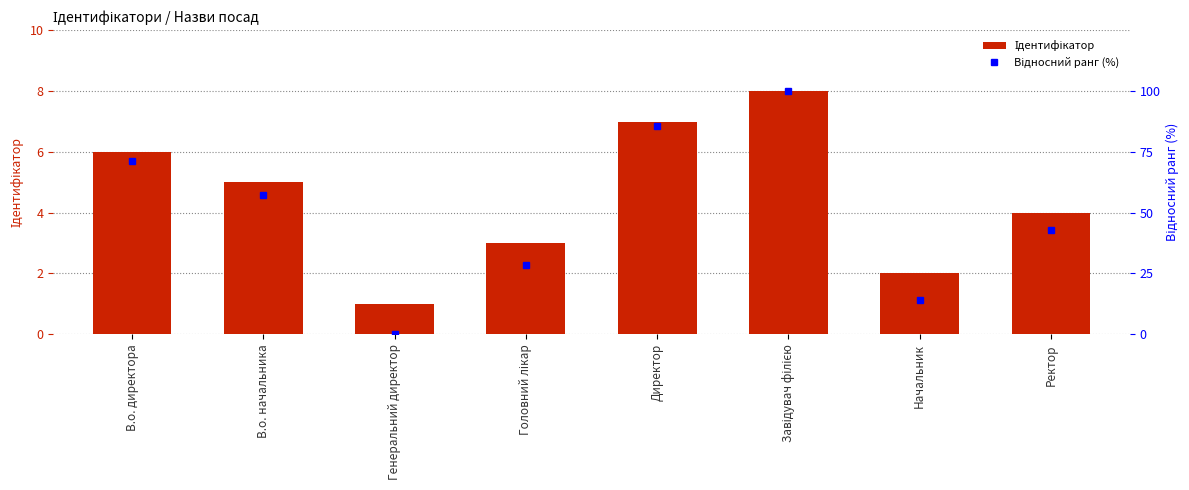

Reading left to right, extract all data points from this chart.

Ідентифікатор: В.о. директора=6.0	В.о. начальника=5.0	Генеральний директор=1.0	Головний лікар=3.0	Директор=7.0	Завідувач філією=8.0	Начальник=2.0	Ректор=4.0
Відносний ранг (%): В.о. директора=71.4	В.о. начальника=57.1	Генеральний директор=0.0	Головний лікар=28.6	Директор=85.7	Завідувач філією=100.0	Начальник=14.3	Ректор=42.9